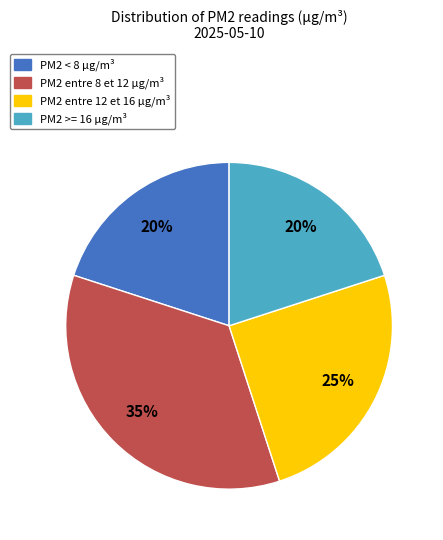

How many segments does this pie chart have?

4